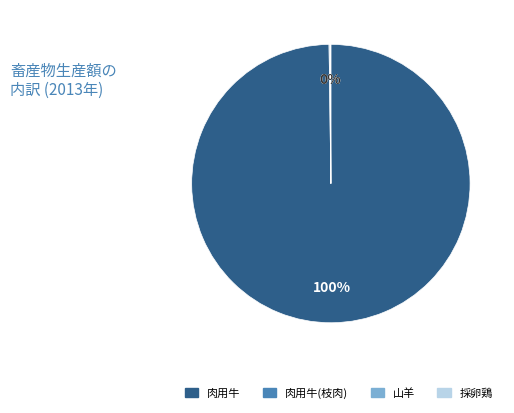

To the nearest percent, what is the difference between the largest and smallest slice percentages?

100%